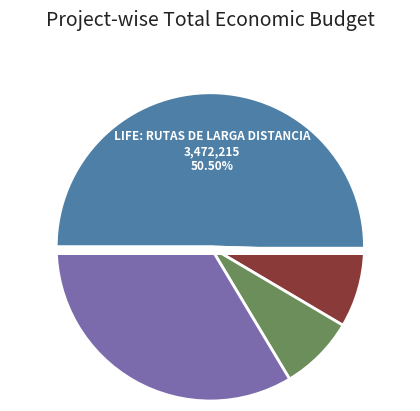

How many slices are in this pie chart?

4